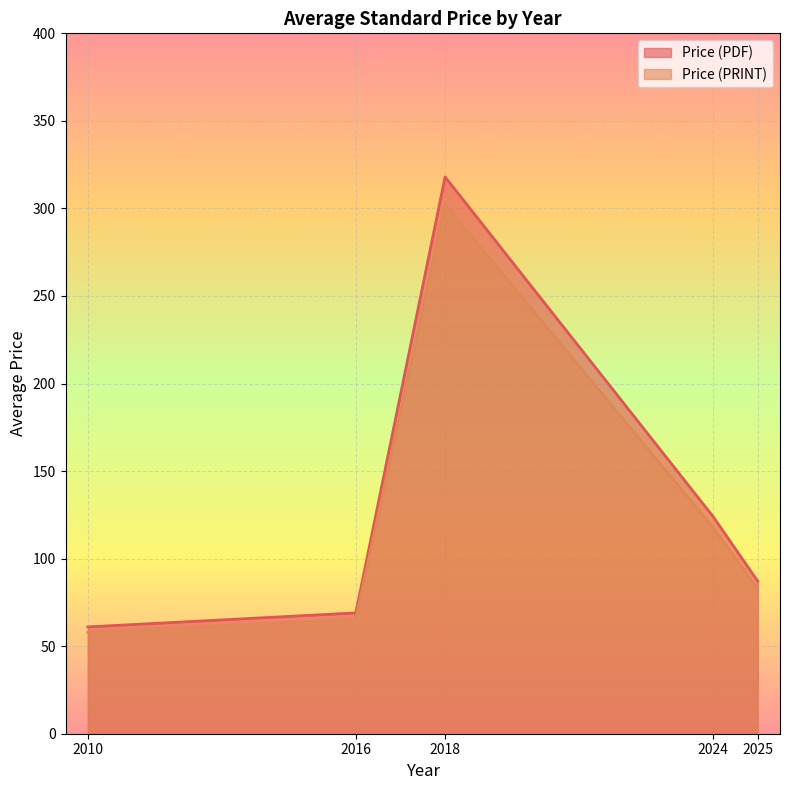

Is the value of Price (PDF) at 2024 greater than the value of Price (PRINT) at 2010?

Yes